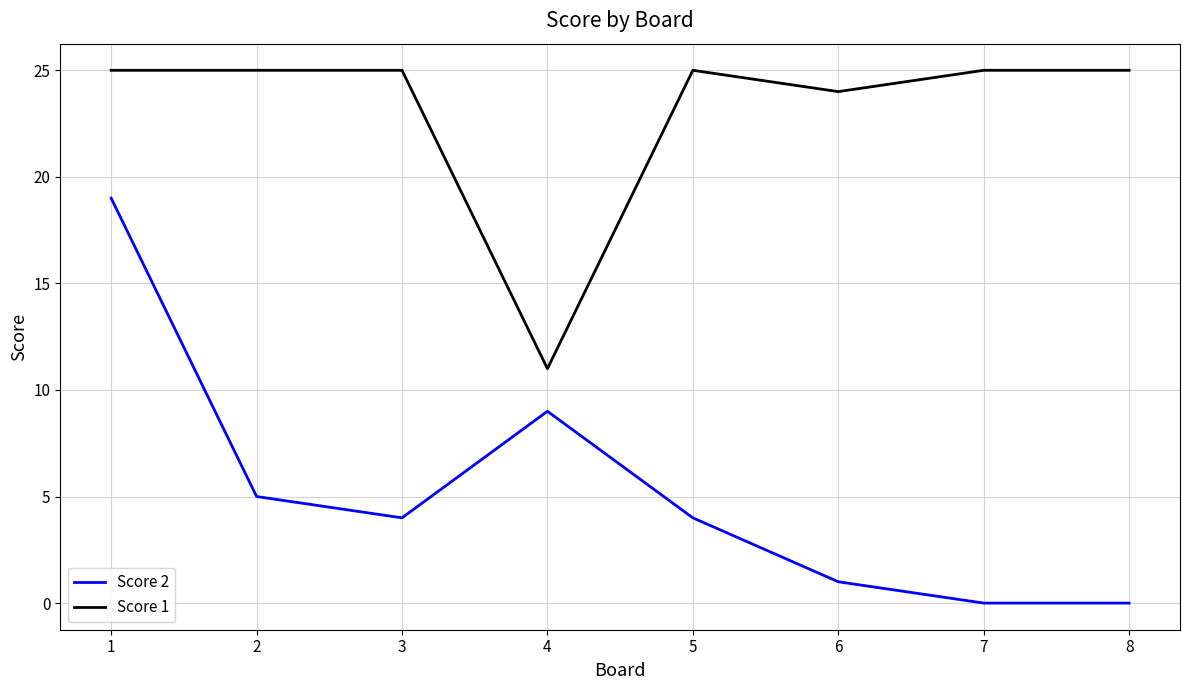

True or false: Score 2 has a value of 10 at 1.

False